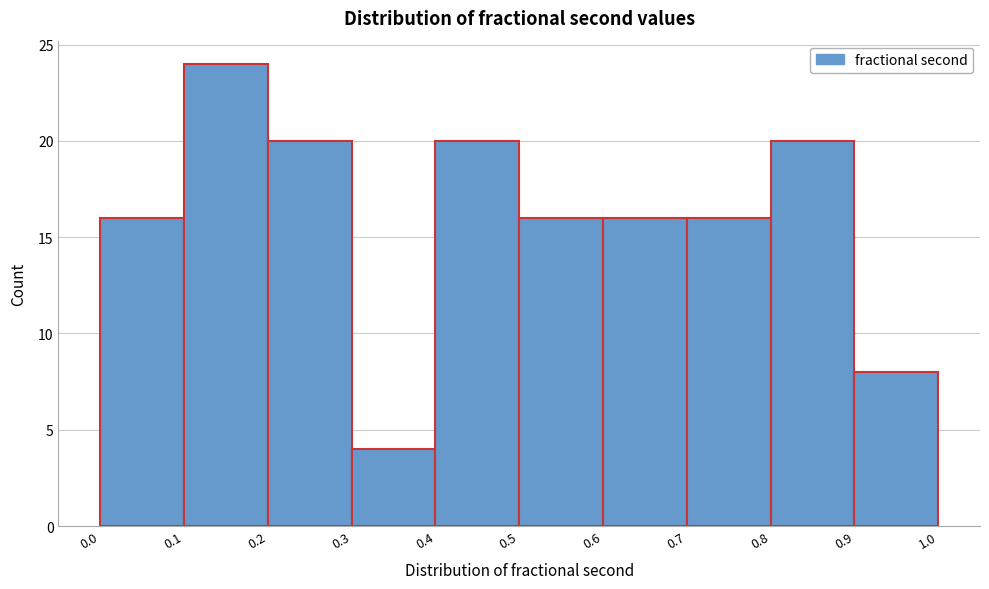

Over which range of the x-axis is the bar tallest?

0.1 to 0.2